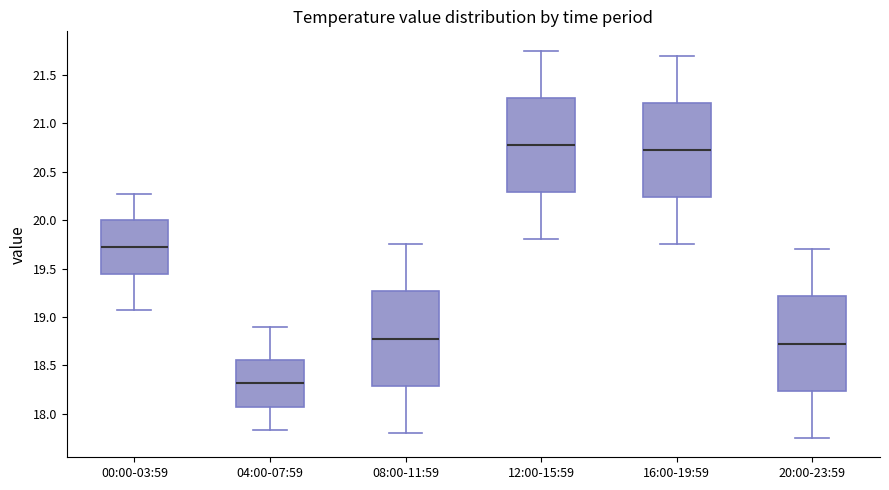

Reading left to right, read every box against the y-axis: the position of its median line, the range the box covers, and the ends of its whiskers. The values are not printed on the chart, so give them approximately, as read against the axis.

00:00-03:59: median 19.70, box 19.45 to 20.00, whiskers 19.05 to 20.25
04:00-07:59: median 18.30, box 18.05 to 18.55, whiskers 17.85 to 18.90
08:00-11:59: median 18.80, box 18.30 to 19.25, whiskers 17.80 to 19.75
12:00-15:59: median 20.80, box 20.30 to 21.25, whiskers 19.80 to 21.75
16:00-19:59: median 20.75, box 20.25 to 21.20, whiskers 19.75 to 21.70
20:00-23:59: median 18.75, box 18.25 to 19.20, whiskers 17.75 to 19.70